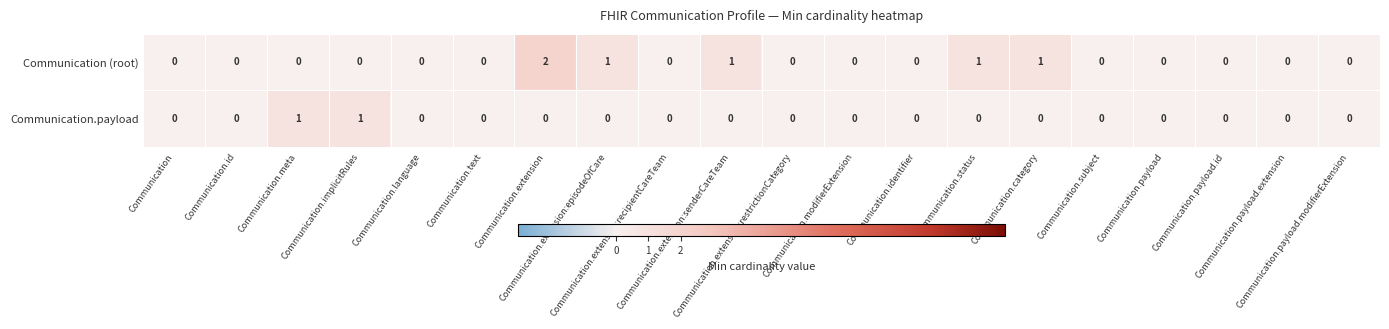

How many distinct data groups are displayed?

2